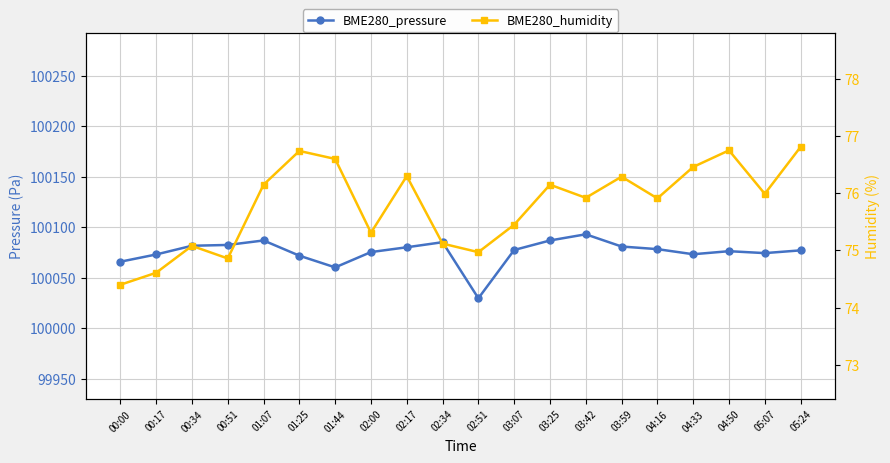

What is the sum of all BME280_humidity values?

1515.9